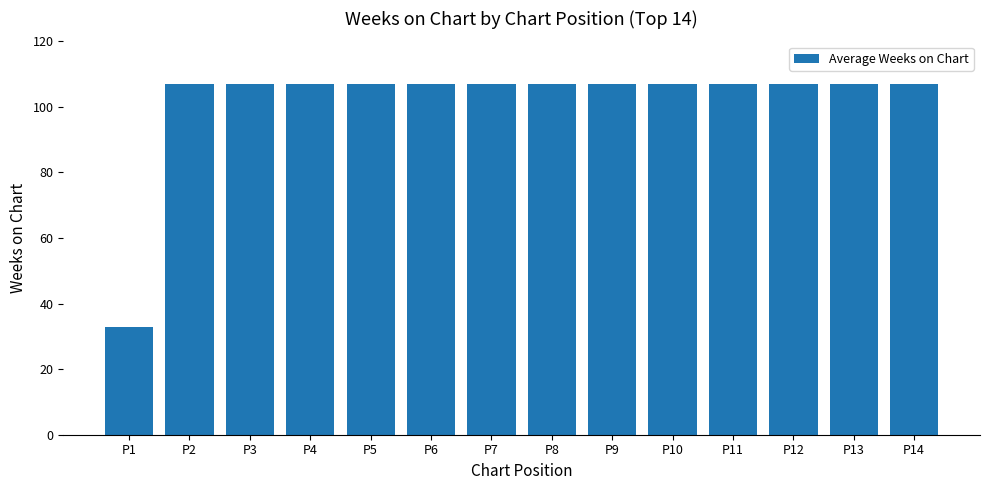

Reading left to right, list all the values displayed in this chart.

33	107	107	107	107	107	107	107	107	107	107	107	107	107